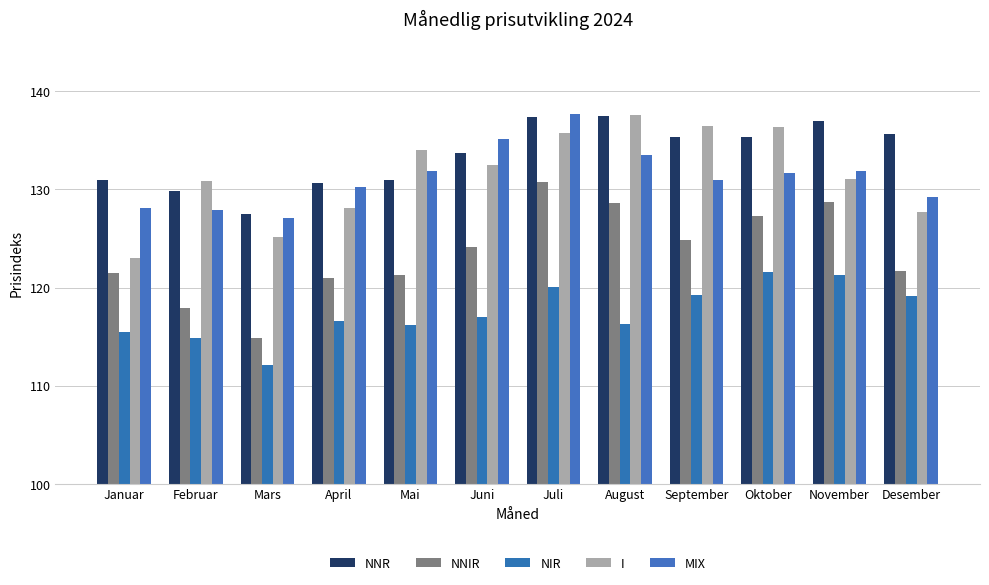

What are all the series names shown in the legend?

NNR, NNIR, NIR, I, MIX